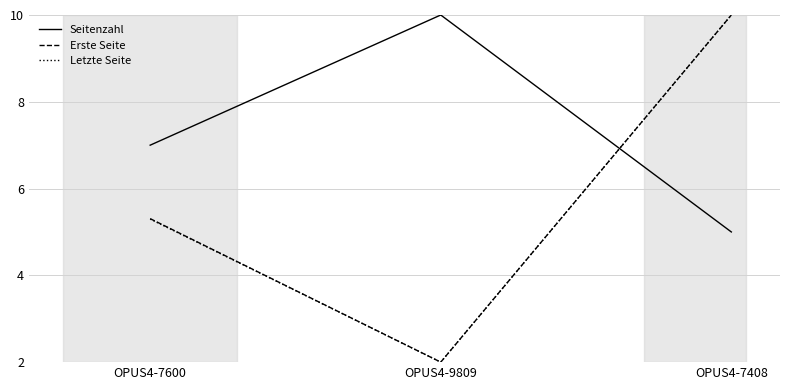

At which category is the sum across all series the highest?

OPUS4-7408